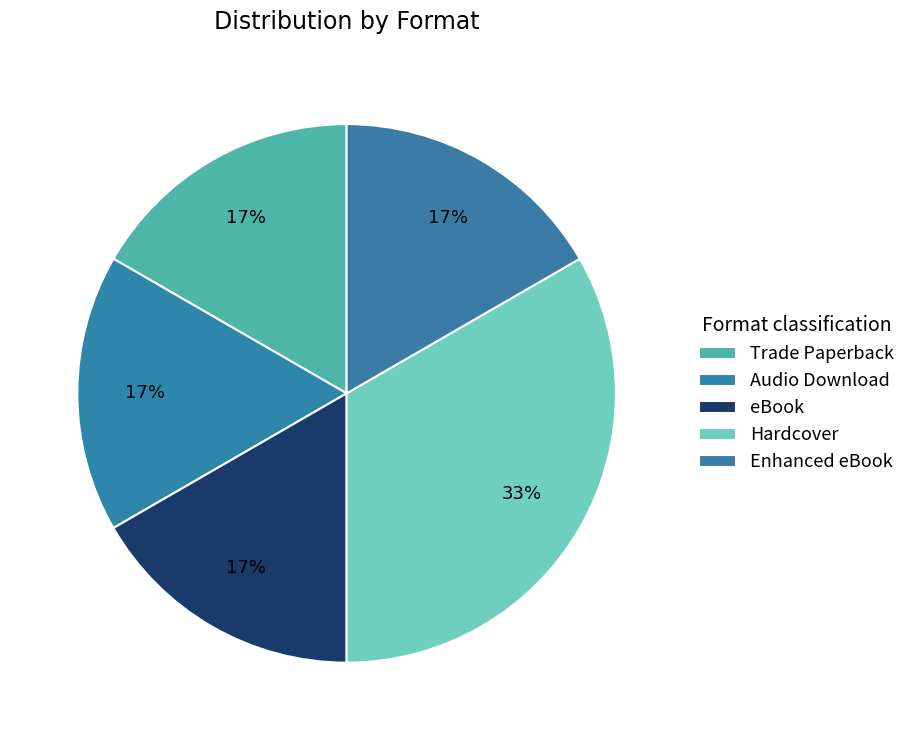

How many segments does this pie chart have?

5